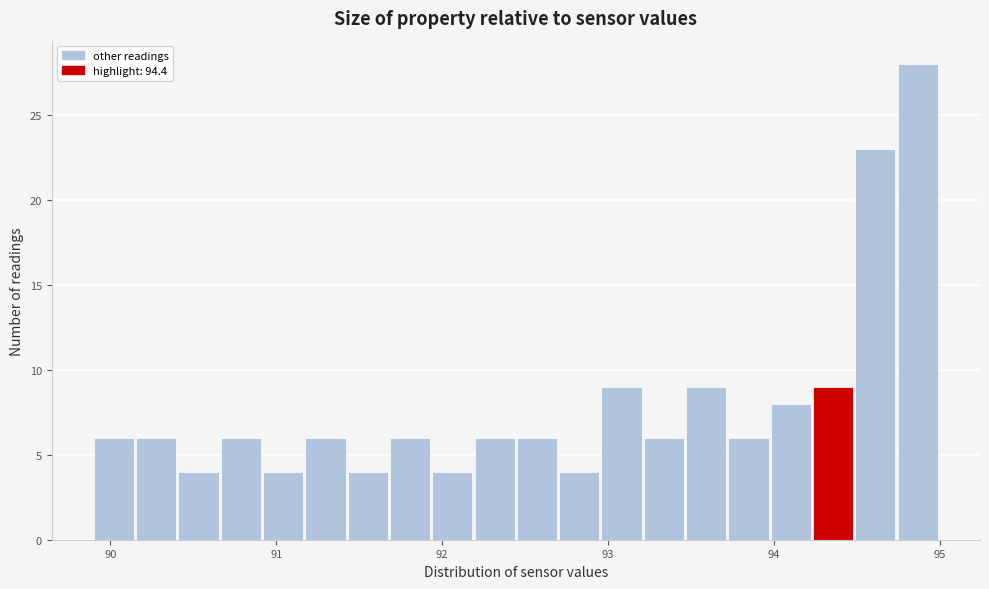

Around what value on the x-axis is the tallest bar? Give the approximate position of its centre, as read against the axis.

94.9